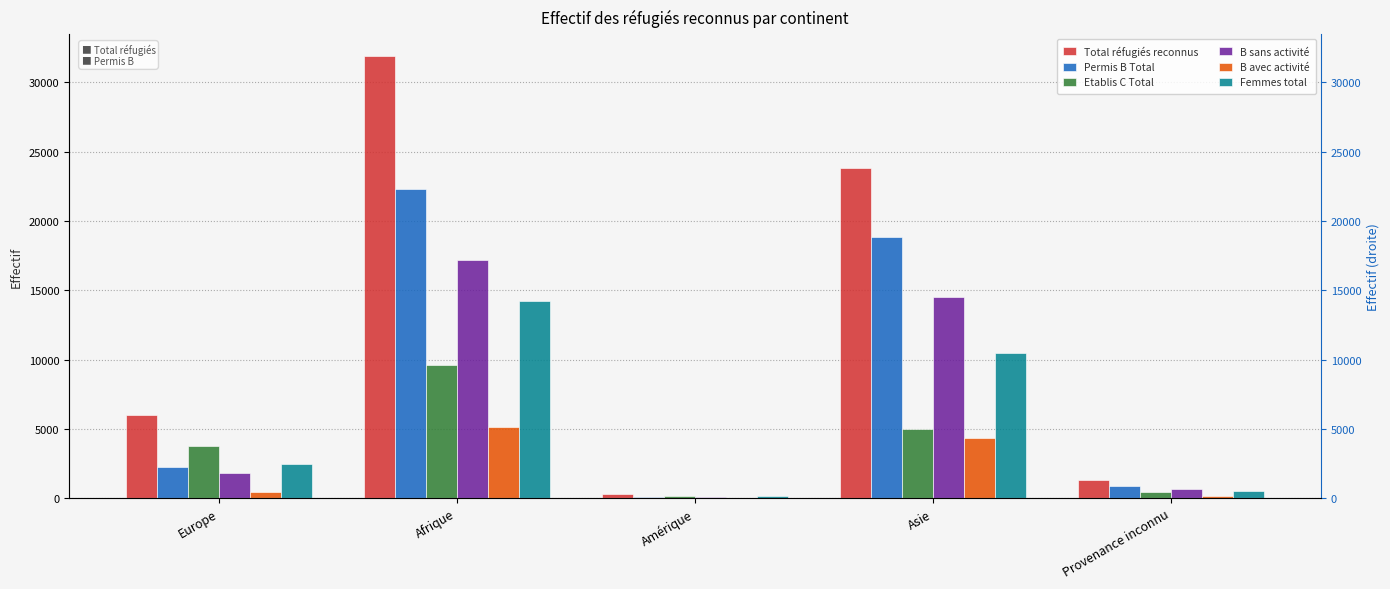

What is the approximate value of Femmes total at Amérique?

132